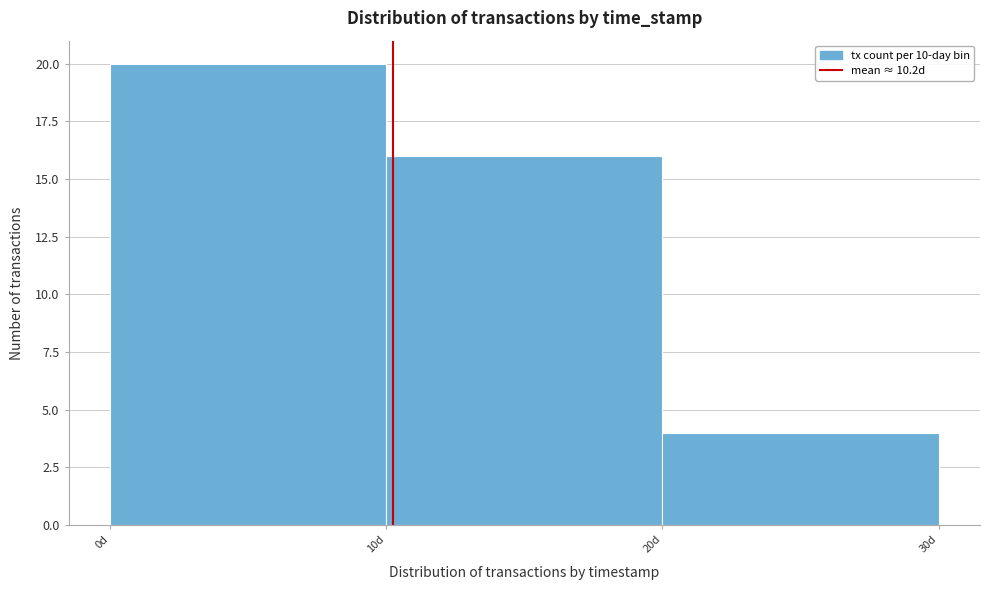

What is the height of the bar covering 20 to 30 on the x-axis? The values are not printed on the chart, so give them approximately, as read against the axis.

4